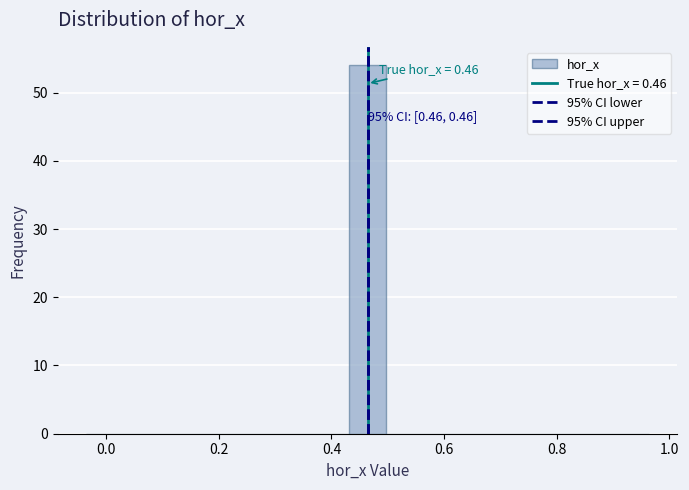

Read against the x-axis, roughly where is the centre of the tallest bar?

0.46